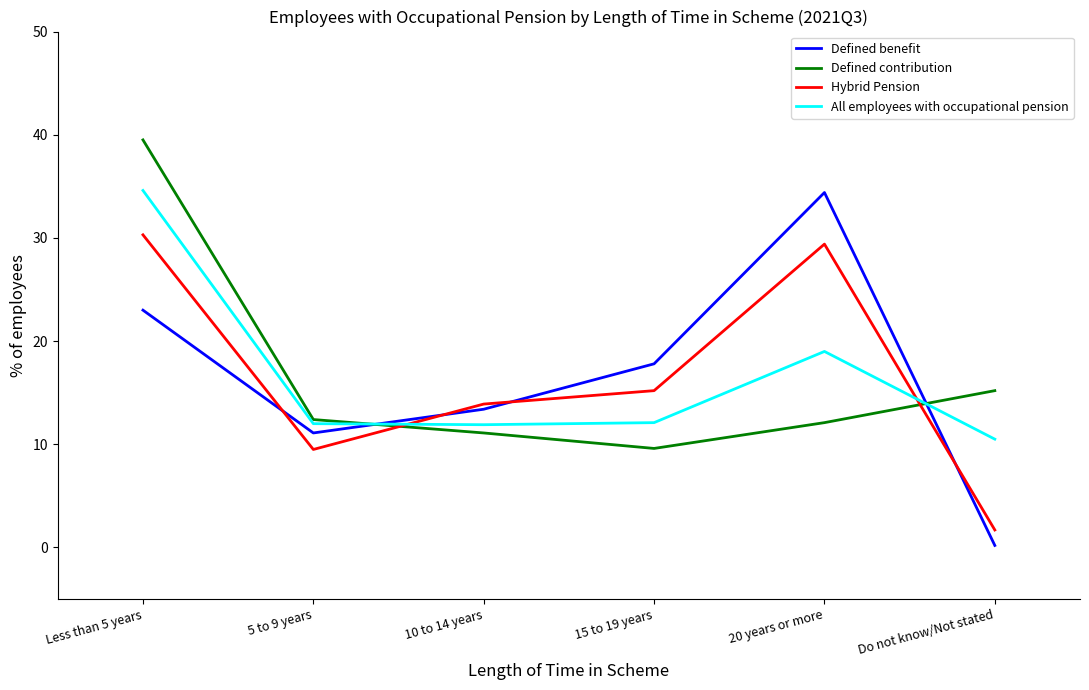

Which series ends up on top after the final intersection of Defined benefit and Defined contribution?

Defined contribution